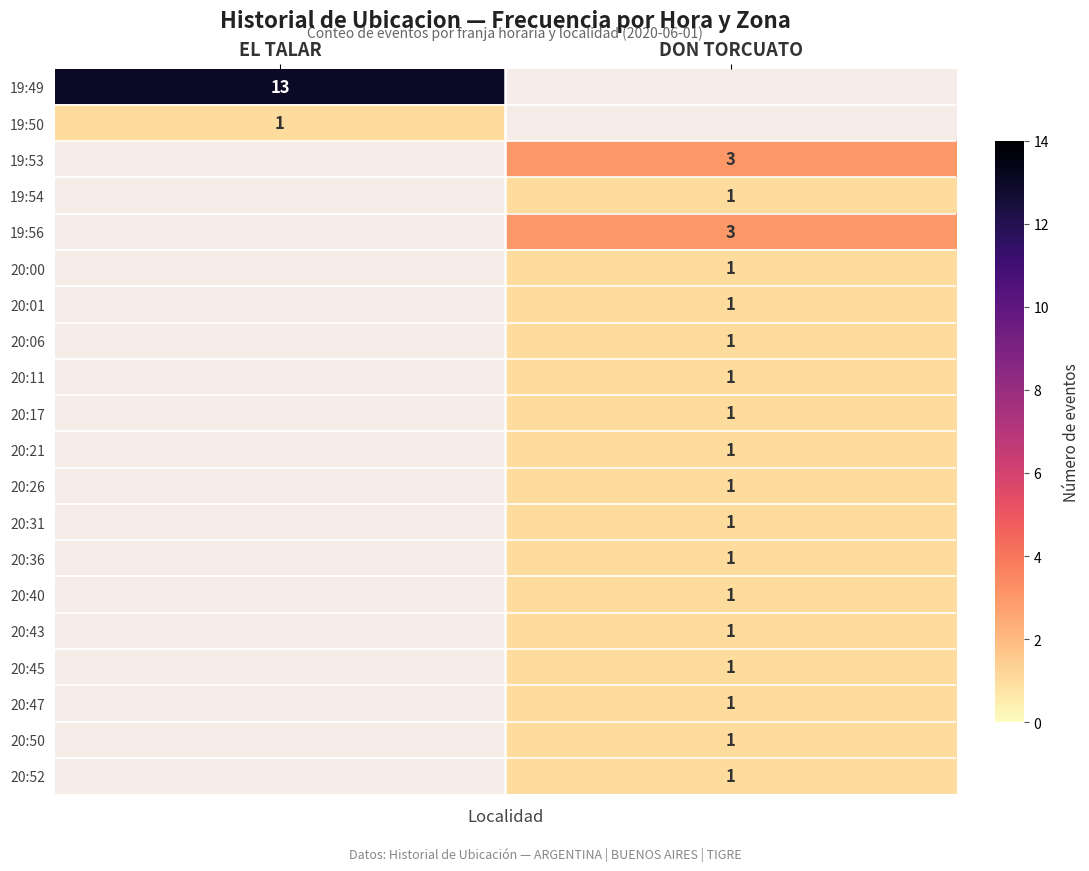

The value of 20:40 at DON TORCUATO is 2. True or false?

False